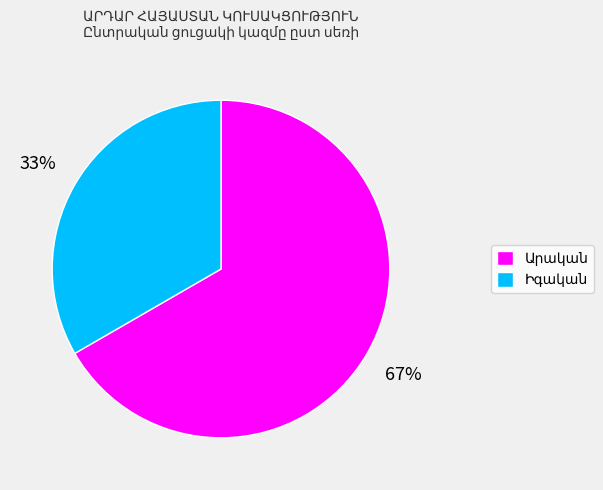

To the nearest percent, what is the average slice percentage?

50%